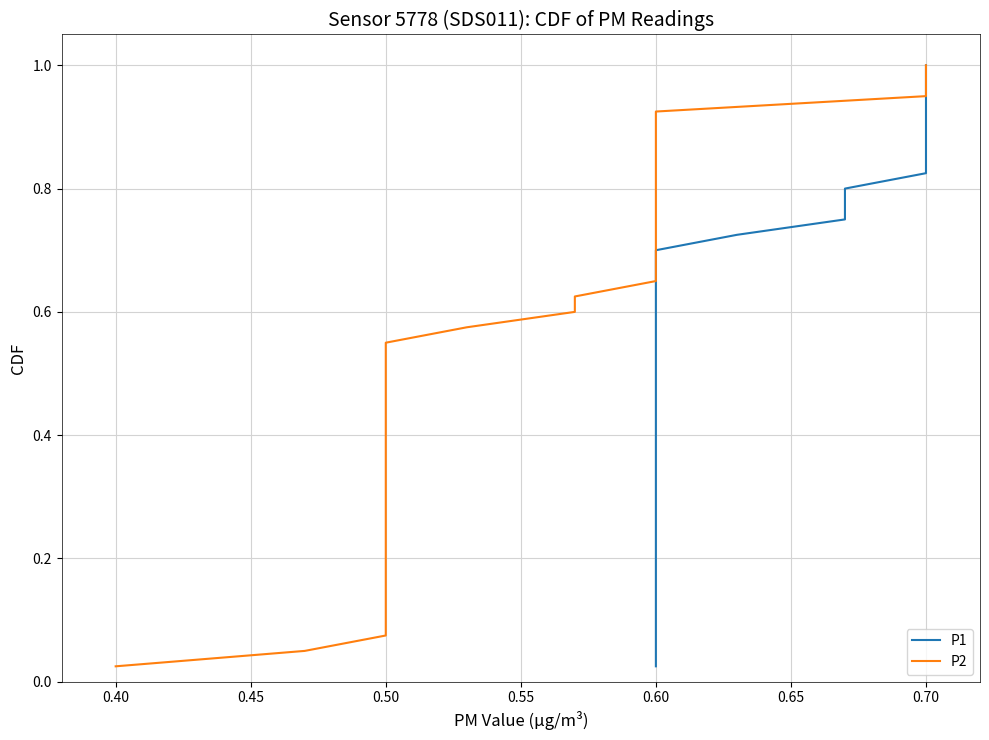

True or false: P2 has more than 0 points higher than both neighbors.

False